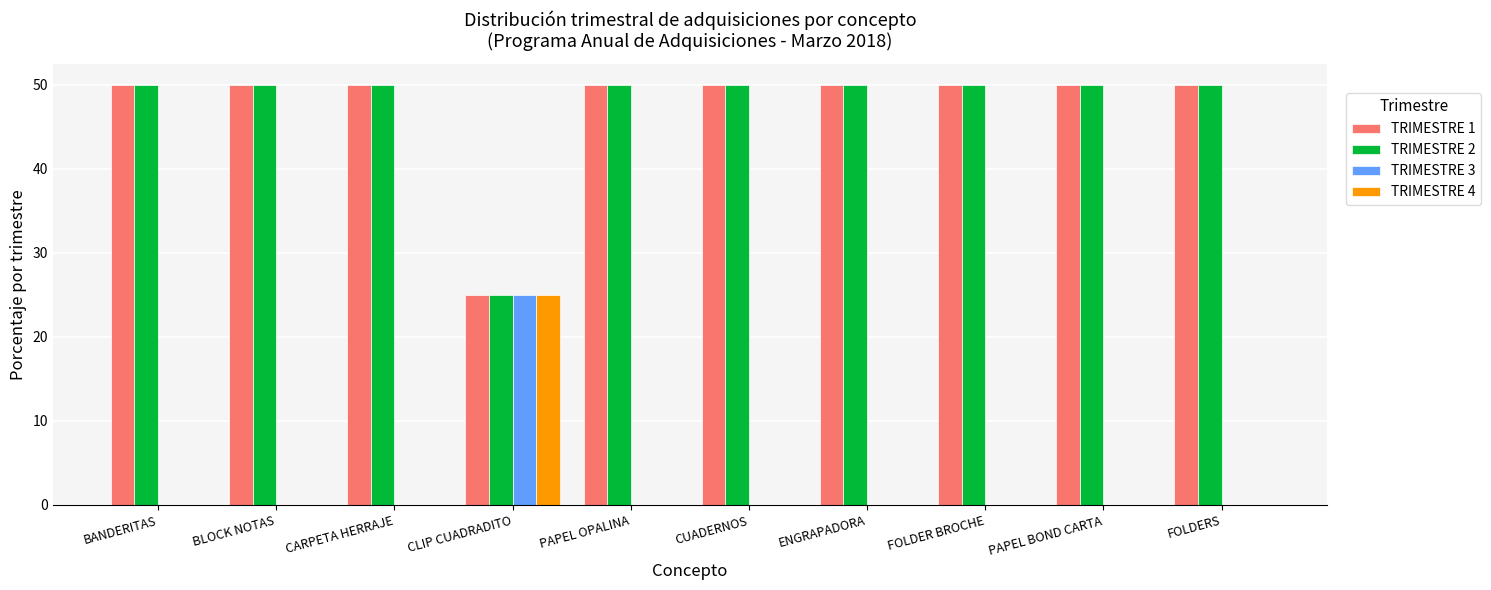

What is the total value across all series at CARPETA HERRAJE?

100